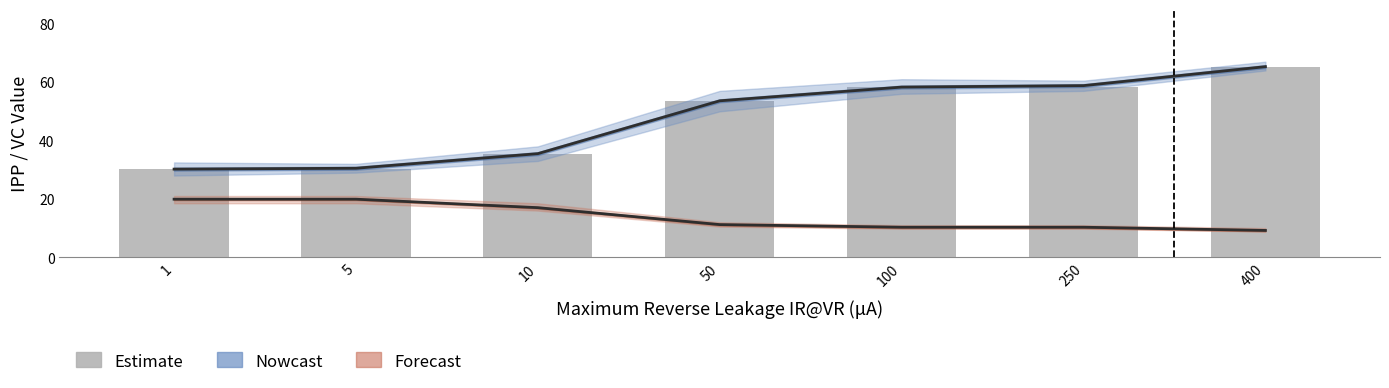

Reading left to right, transcribe all the data shown in this chart.

1=30.2	5=30.2	10=35.3	50=53.6	100=58.3	250=58.3	400=65.3